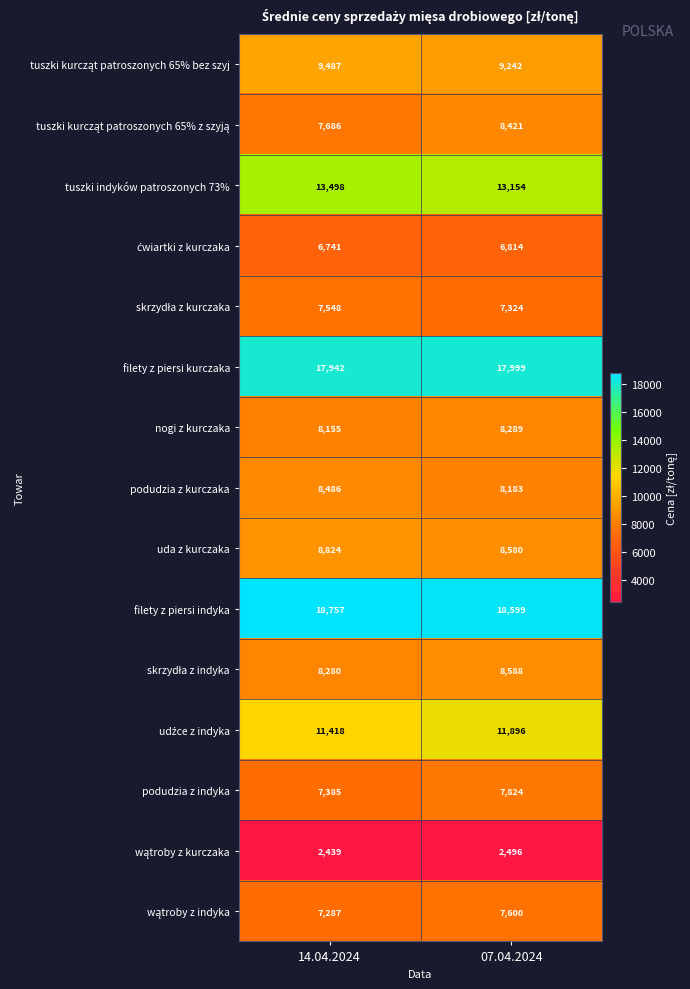

At how many categories does at least one series exceed 3334?

2